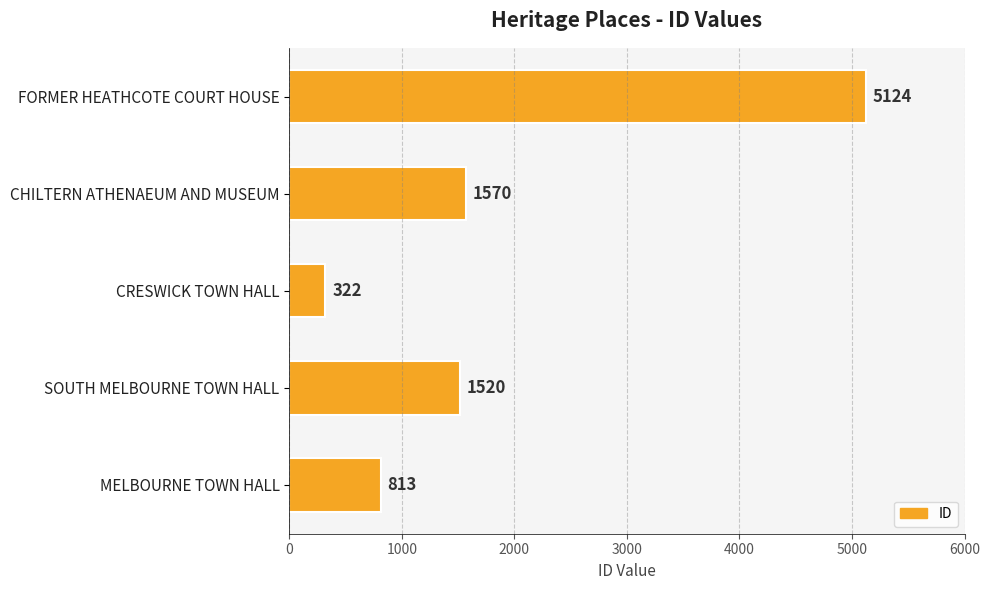

True or false: the data shows 1570 at CHILTERN ATHENAEUM AND MUSEUM.

True